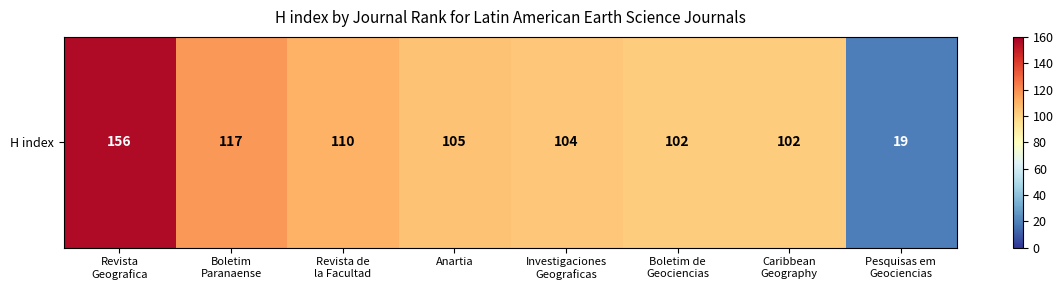

At which label does the data first exceed 105?

Revista
Geografica